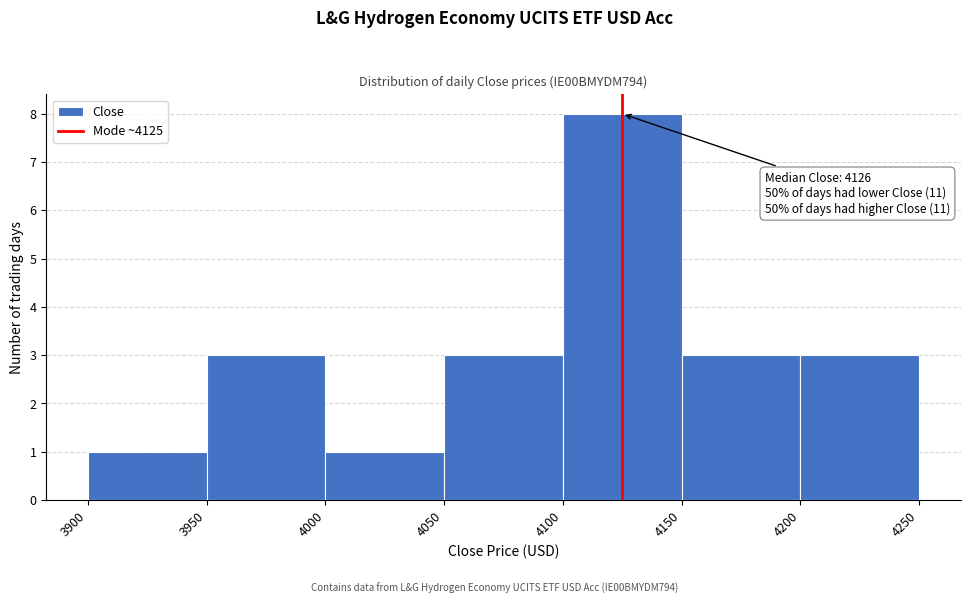

Which range on the x-axis has the tallest bar?

4100 to 4150